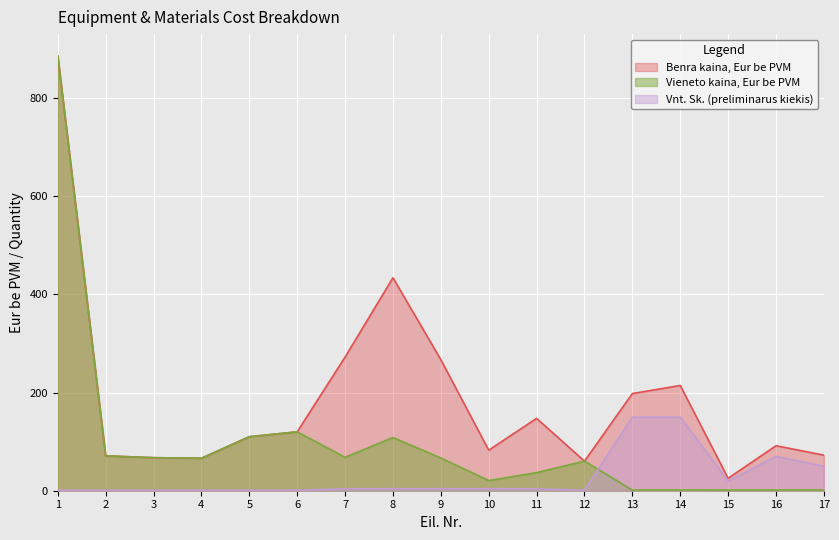

What is the average value of the Vnt. Sk. (preliminarus kiekis) series?

27.5